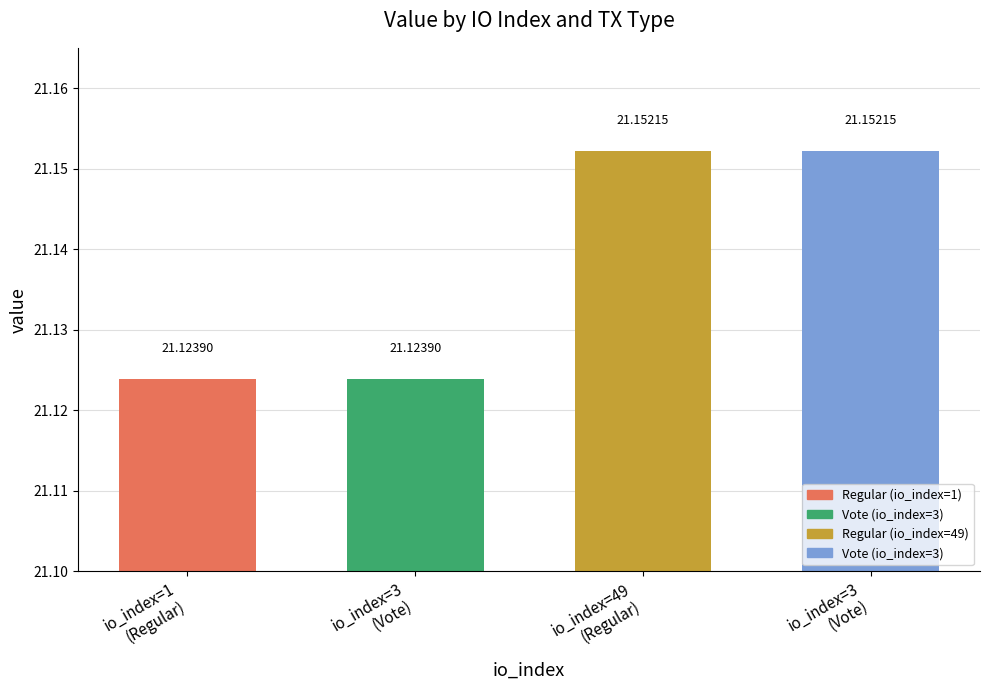

The chart shows a value of 21.2 at 3. True or false?

True